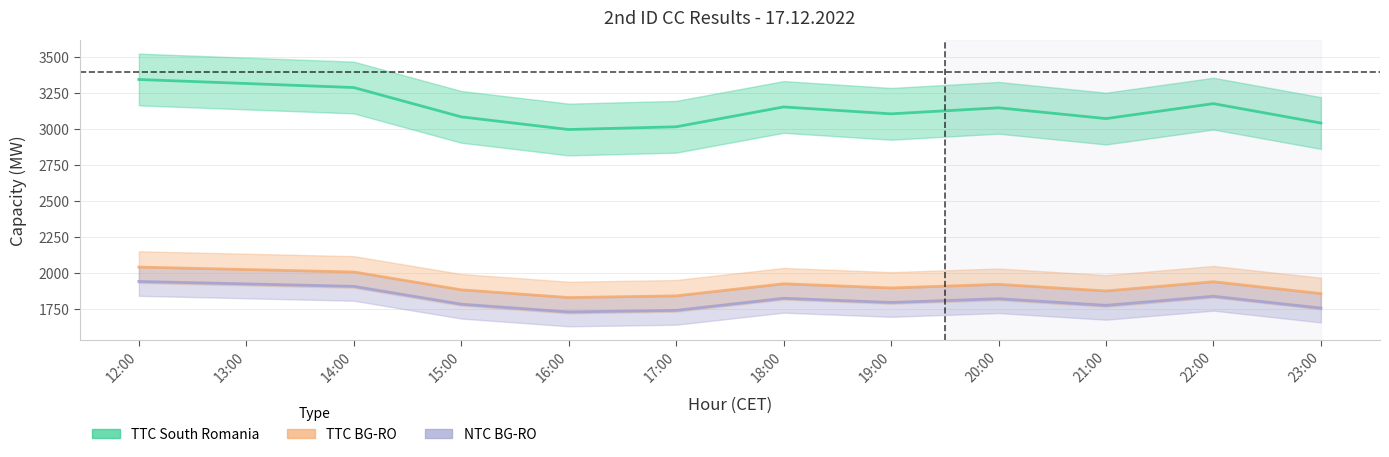

At how many categories does at least one series exceed 2053?

12